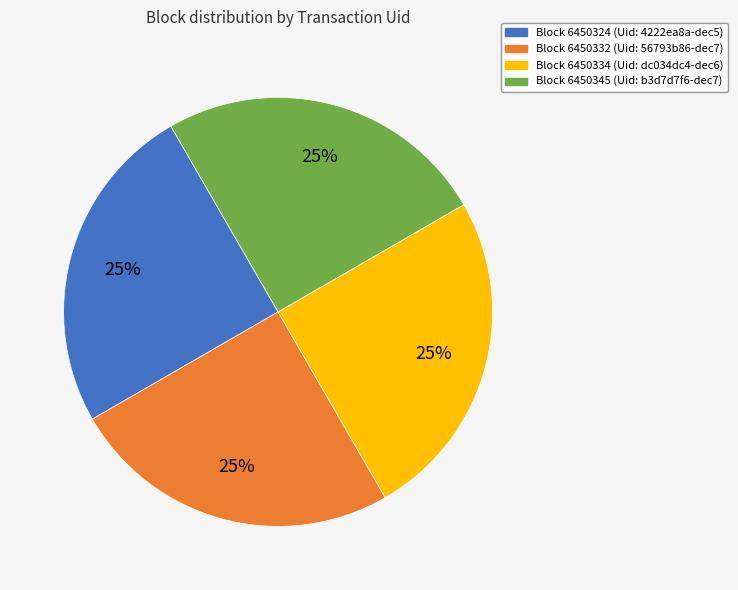

True or false: Block 6450345 (Uid: b3d7d7f6-dec7) accounts for 12% of the total.

False